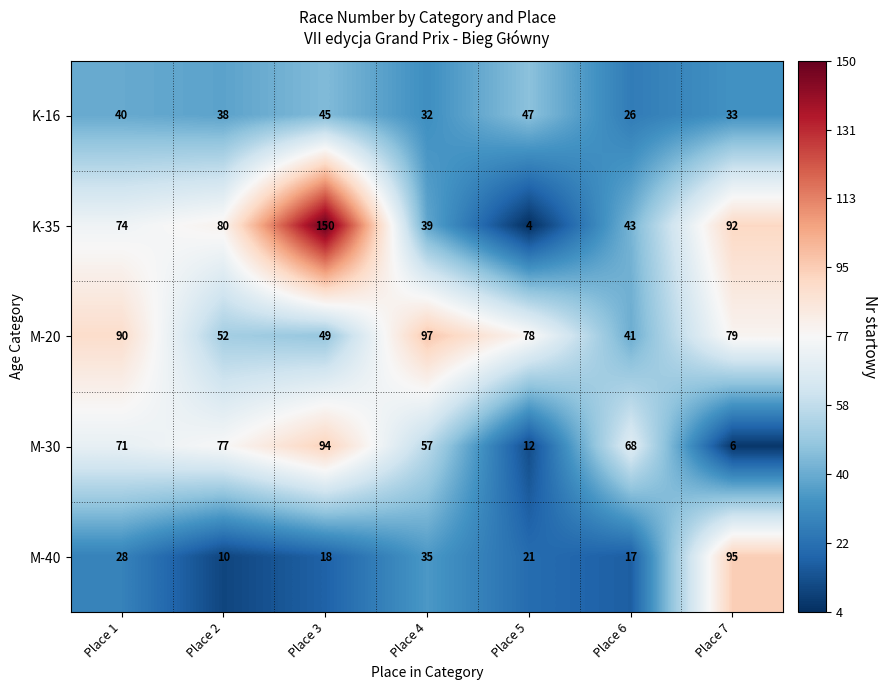

Is it true that K-35 equals 92 at Place 7?

True